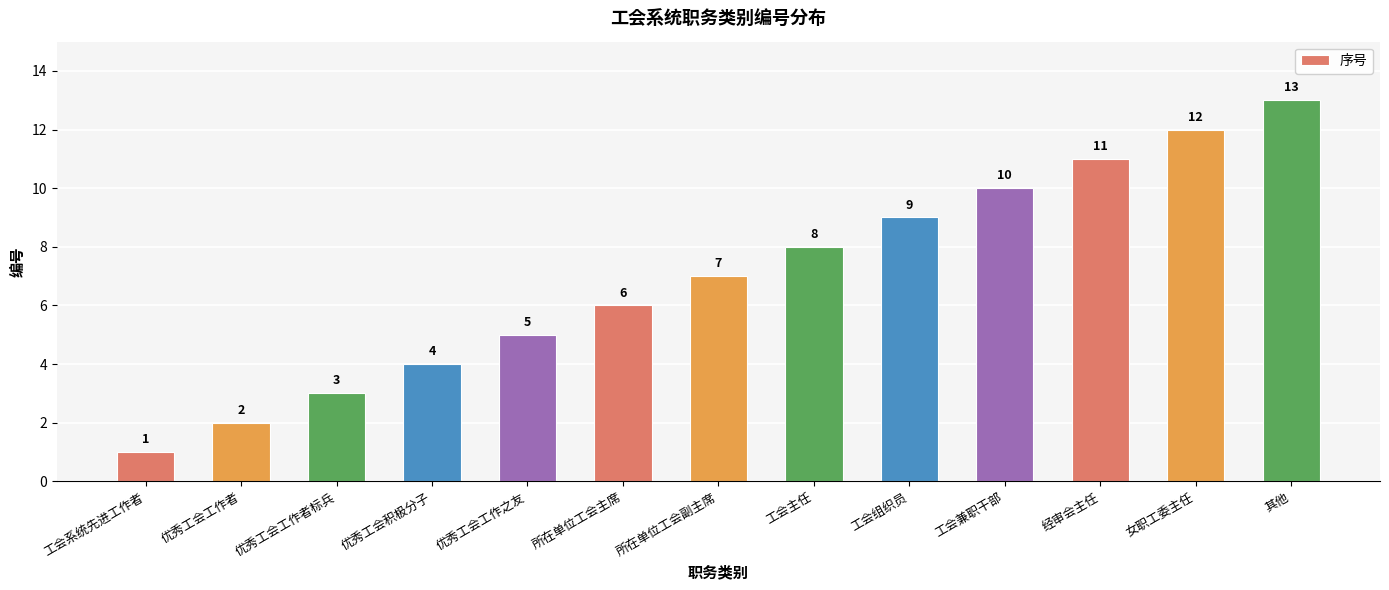

How many data points does each series have?

13